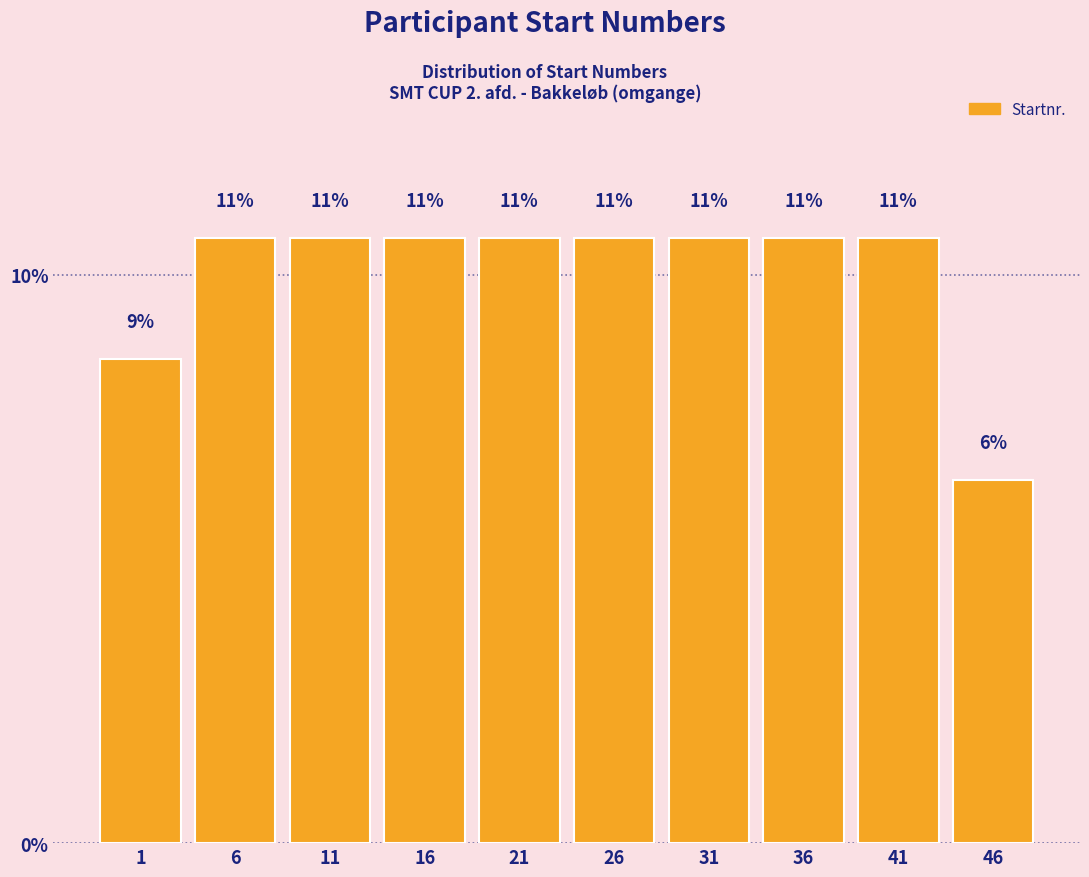

How many bars are there in total?

10